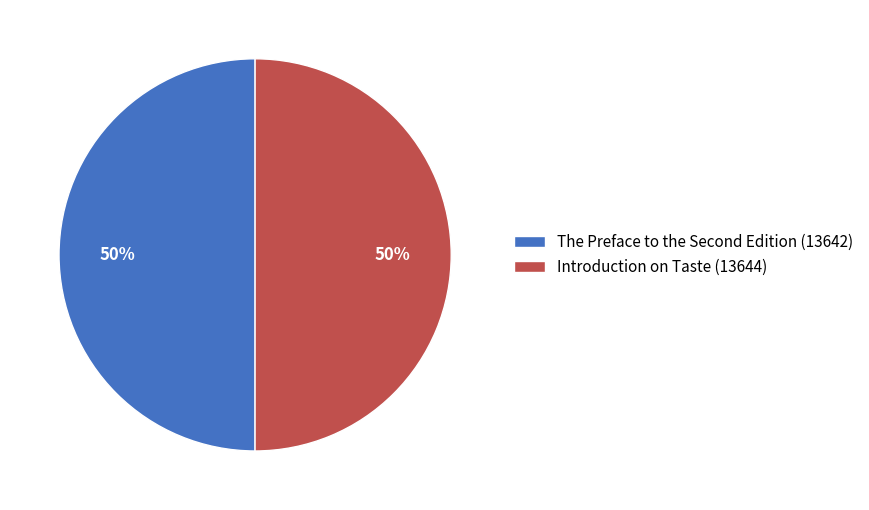

To the nearest percent, what percentage of the pie is Introduction on Taste?

50%